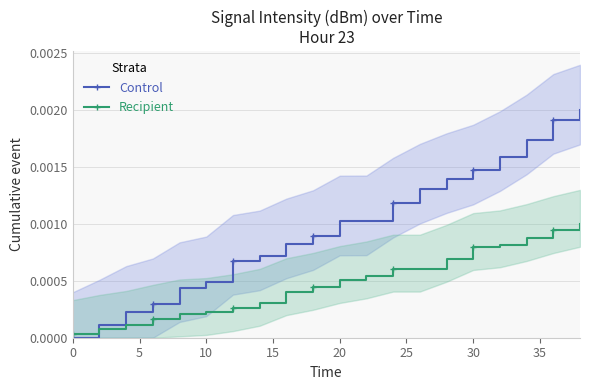

How many positive values does the Control series have?

19